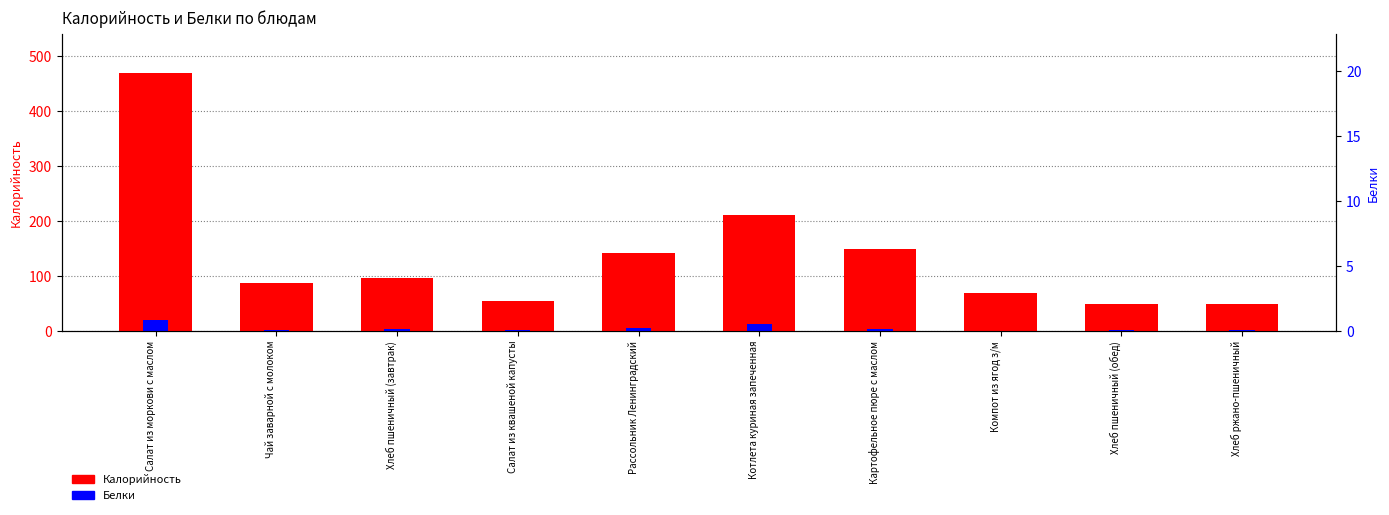

How many distinct data groups are displayed?

2